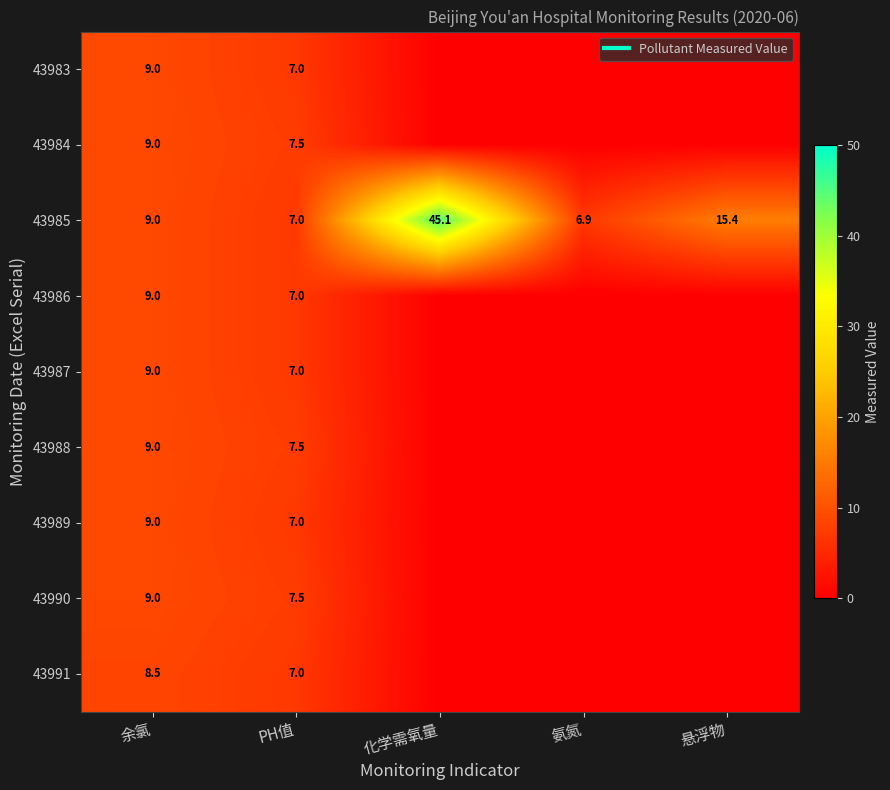

The 43983 series shows 0.0 at 悬浮物. True or false?

True